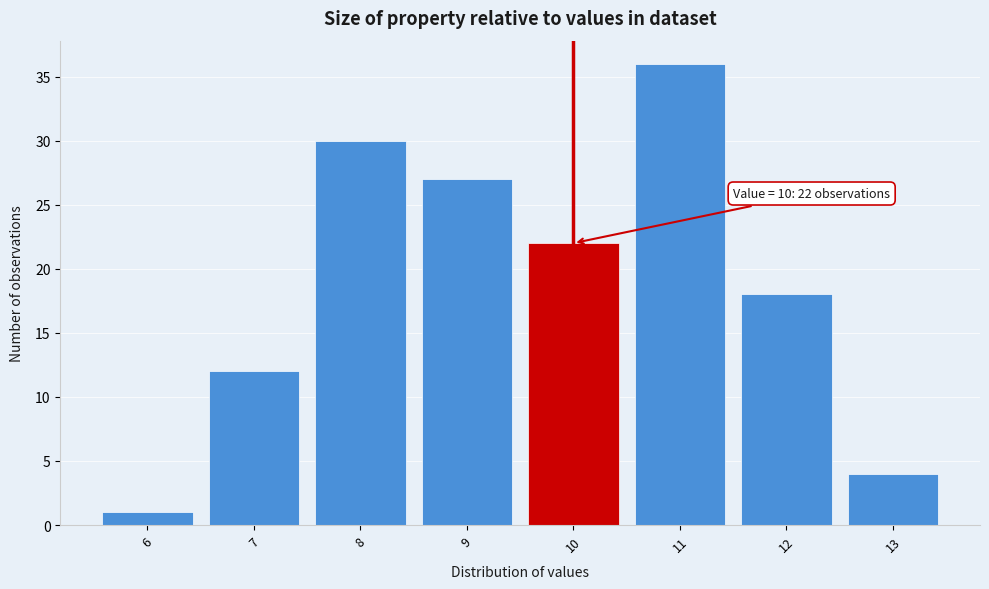

Which range on the x-axis has the tallest bar?

10.5 to 11.5